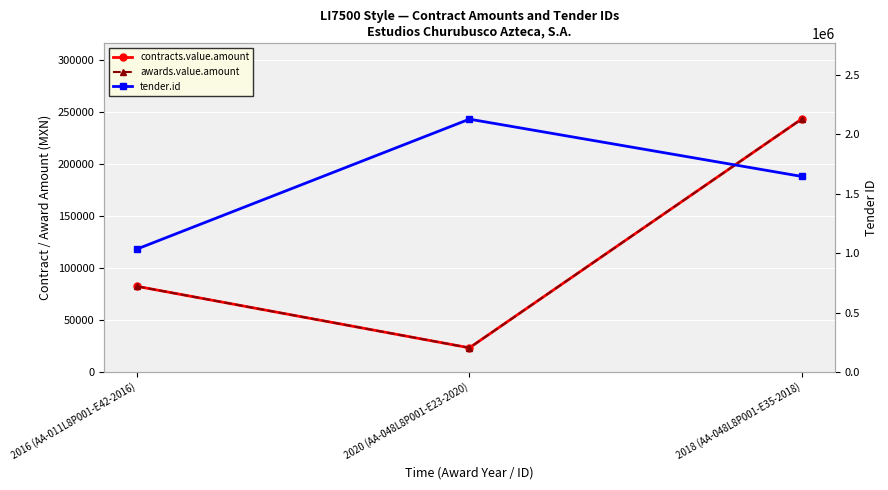

How many contracts.value.amount values are between 23160 and 243390?

3